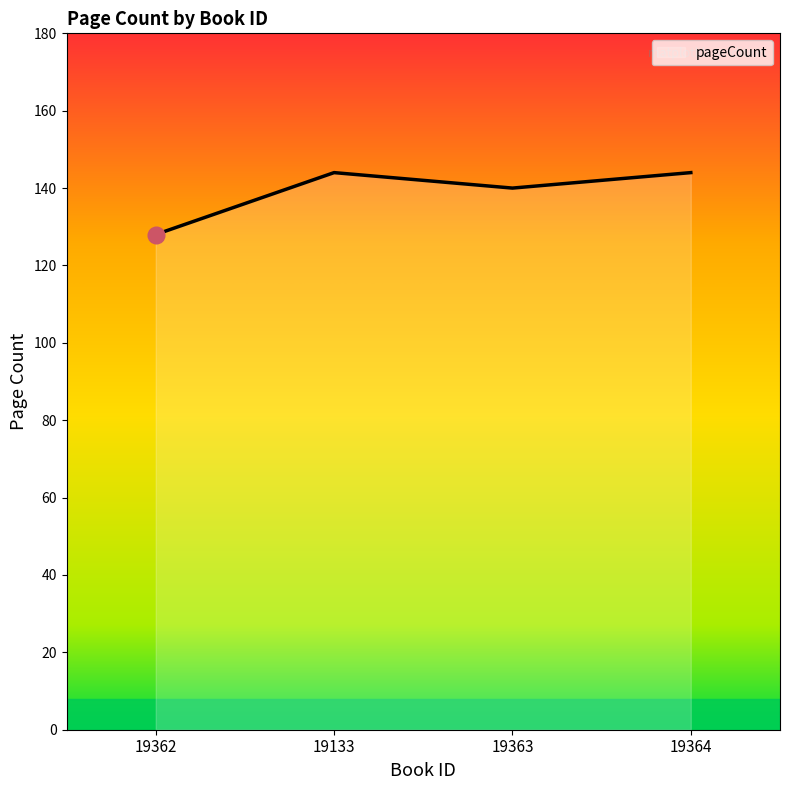

Reading right to left, transcribe all the data shown in this chart.

144	140	144	128